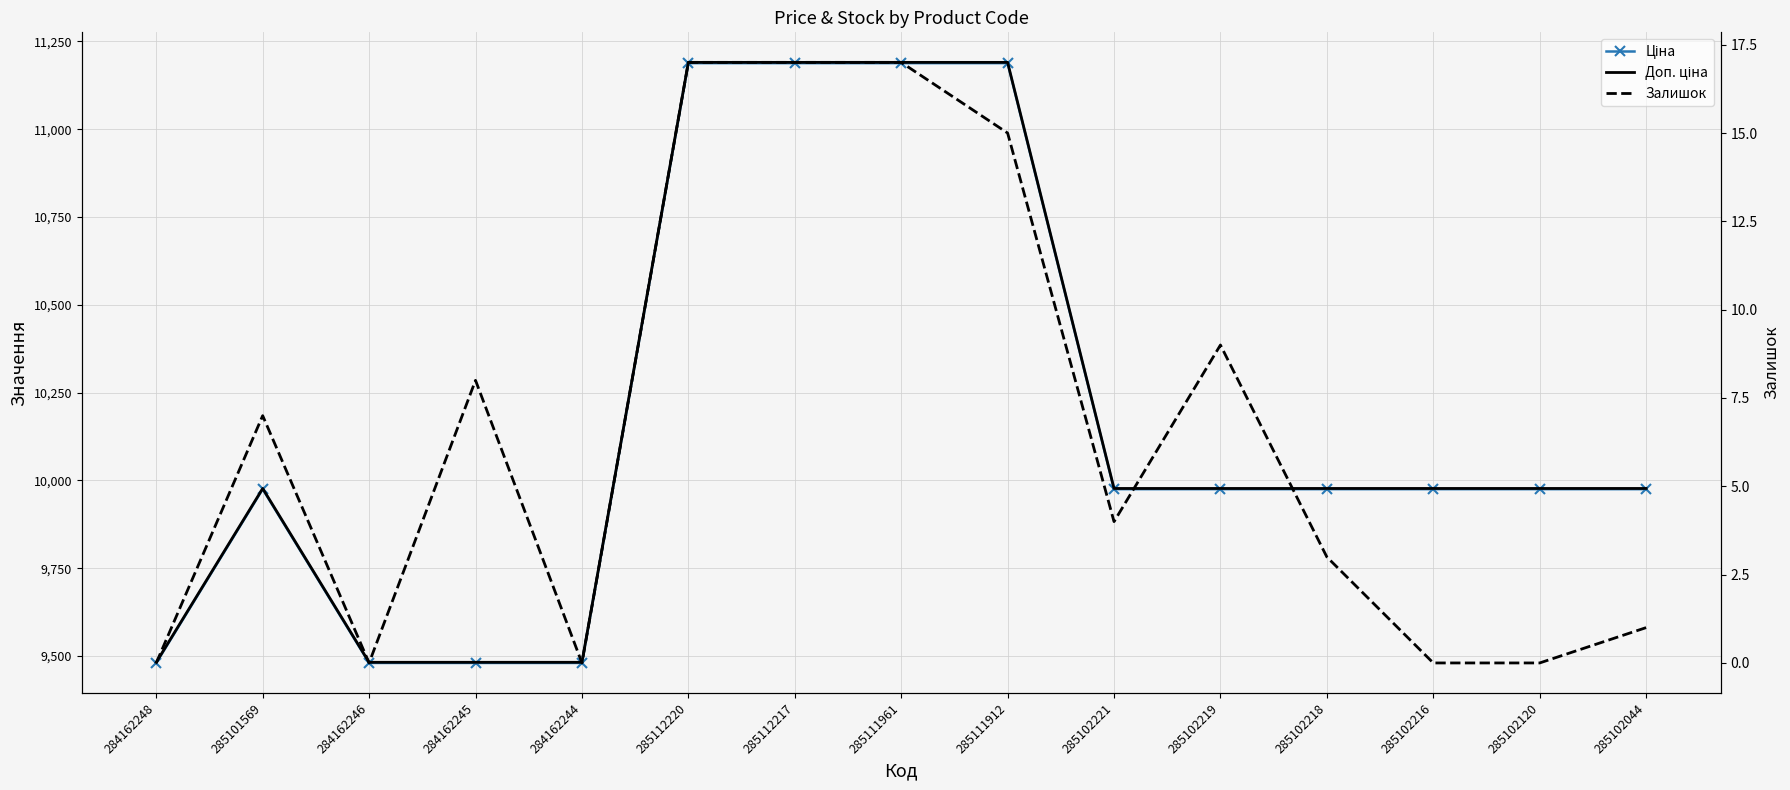

How many lines are shown in the chart?

3